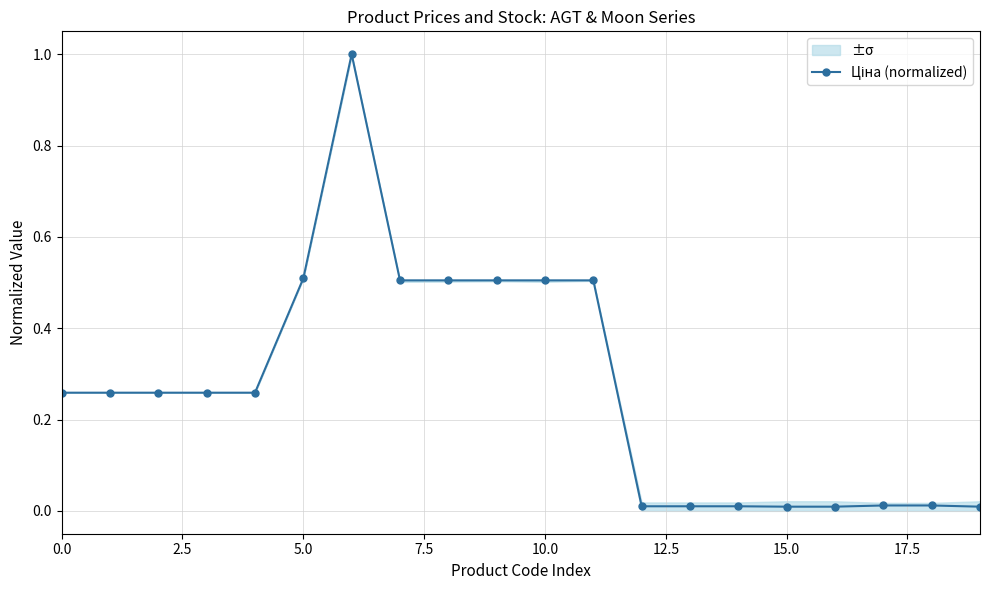

True or false: there are more than 0 points higher than both neighbors.

True